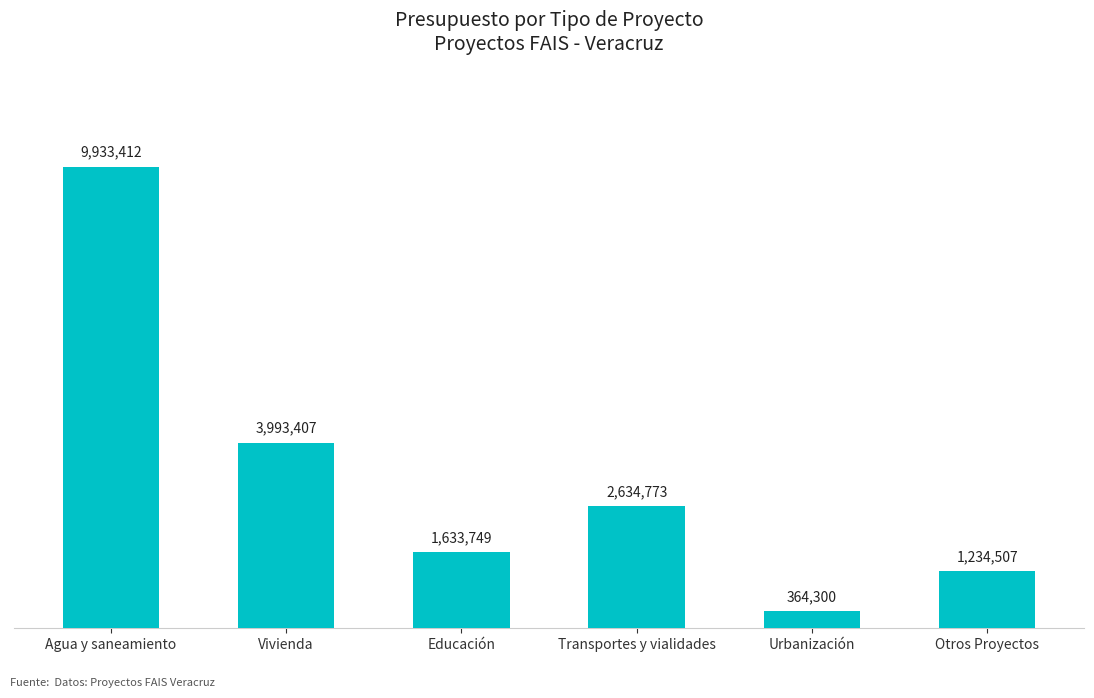

The chart shows a value of 2634773.2 at Transportes y vialidades. True or false?

True